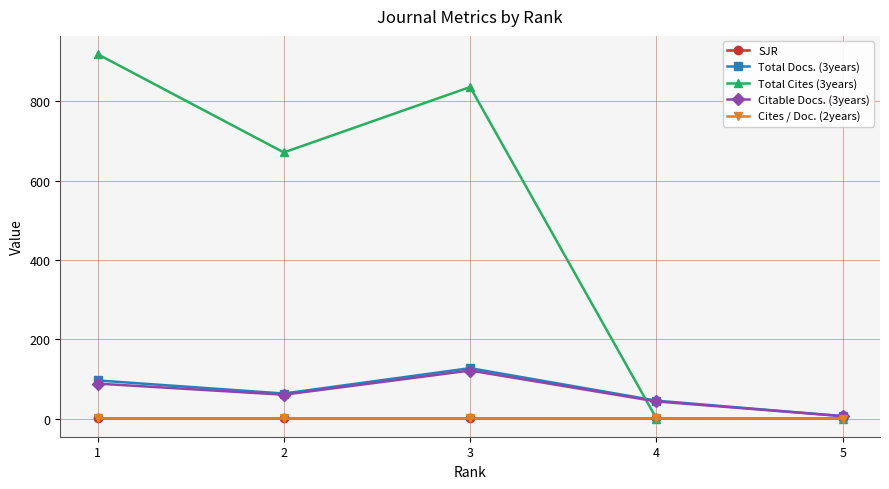

What is the difference between the maximum and minimum values in the Citable Docs. (3years) series?

115.0